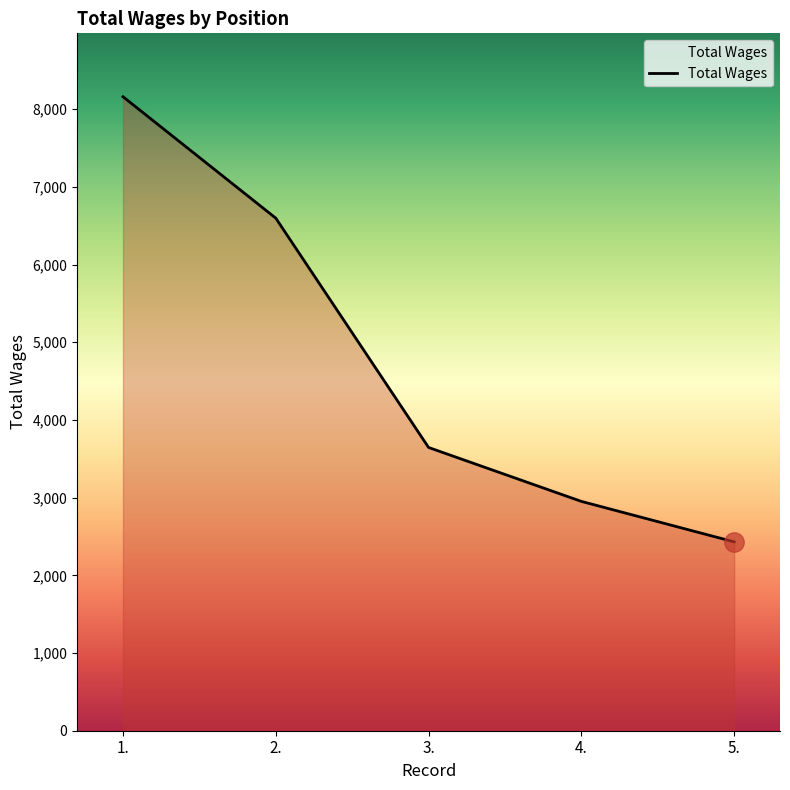

The value at 3. is 3646. True or false?

True